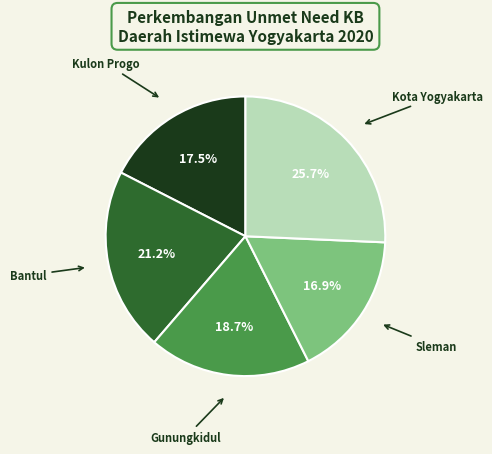

Combined, do Bantul and Kulon Progo account for over 50%?

No